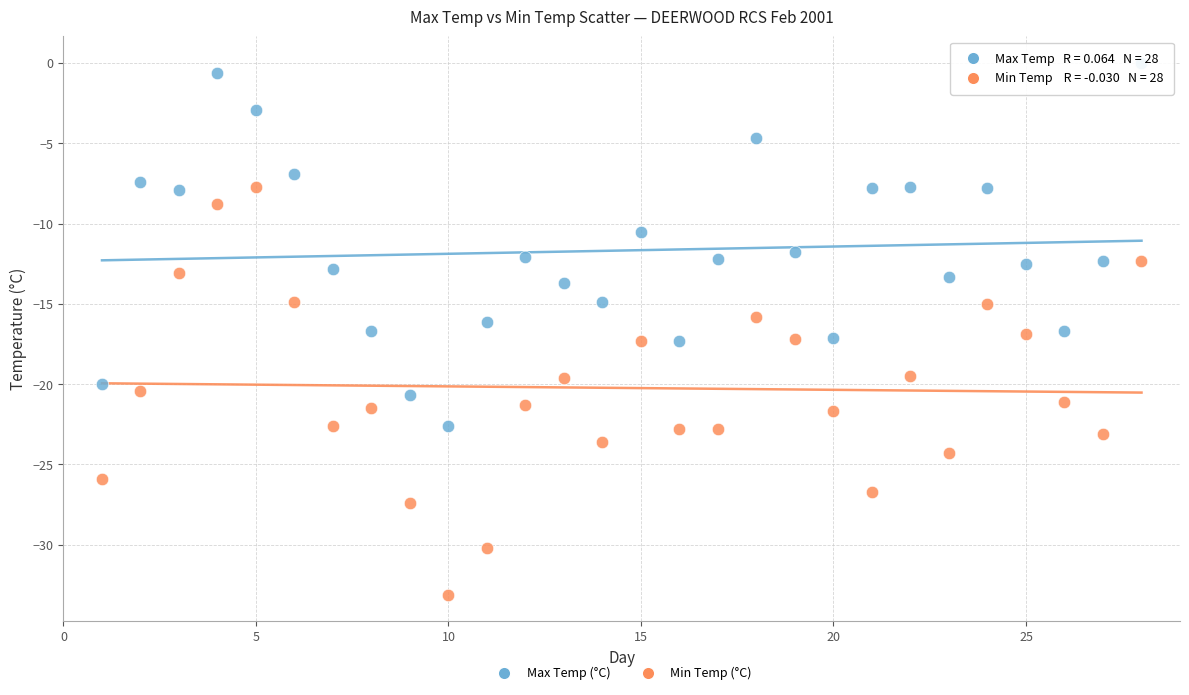

Which series contains the highest Y value?

Max Temp (°C)